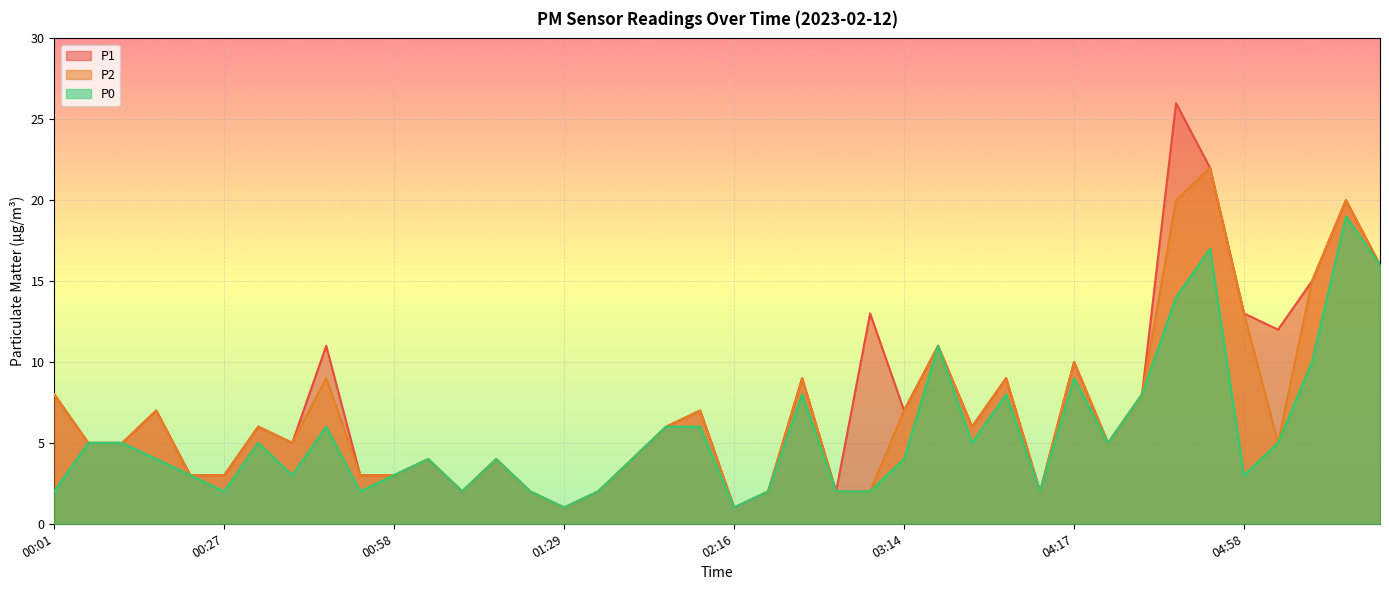

What is the difference between the maximum and second lowest values in the P2 series?

21